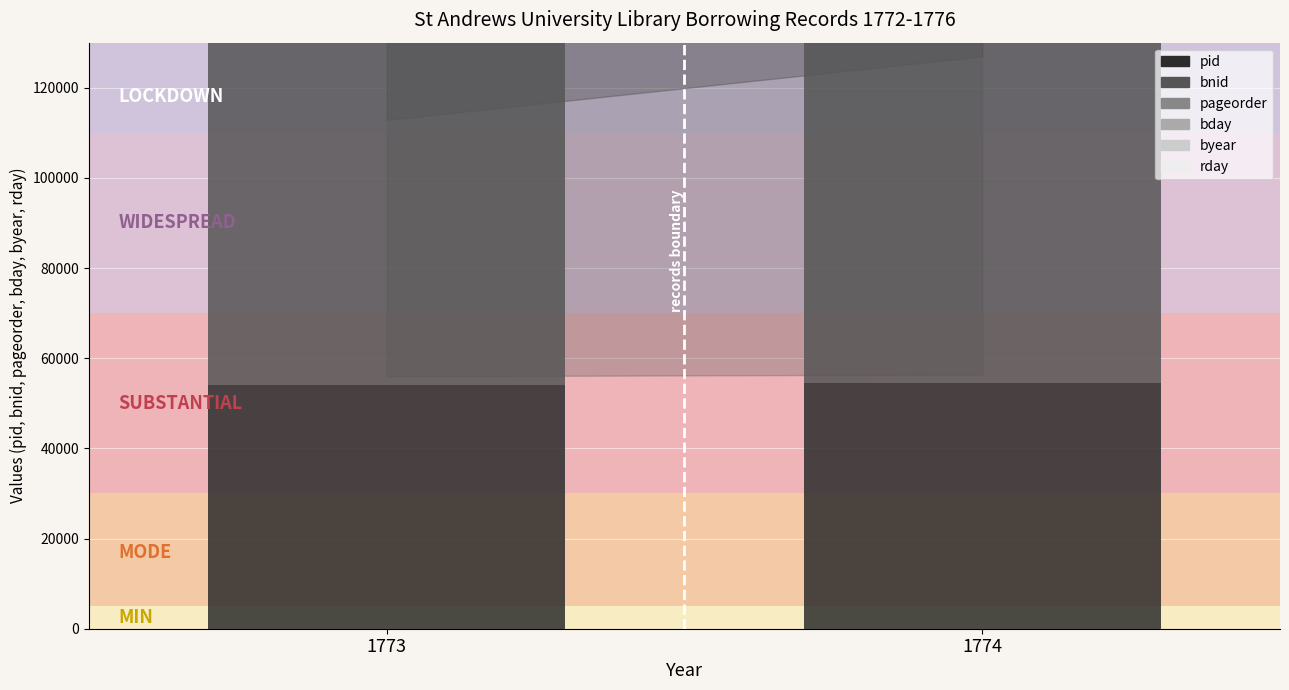

What is the value of the pageorder bar at the 1st from the left?

12